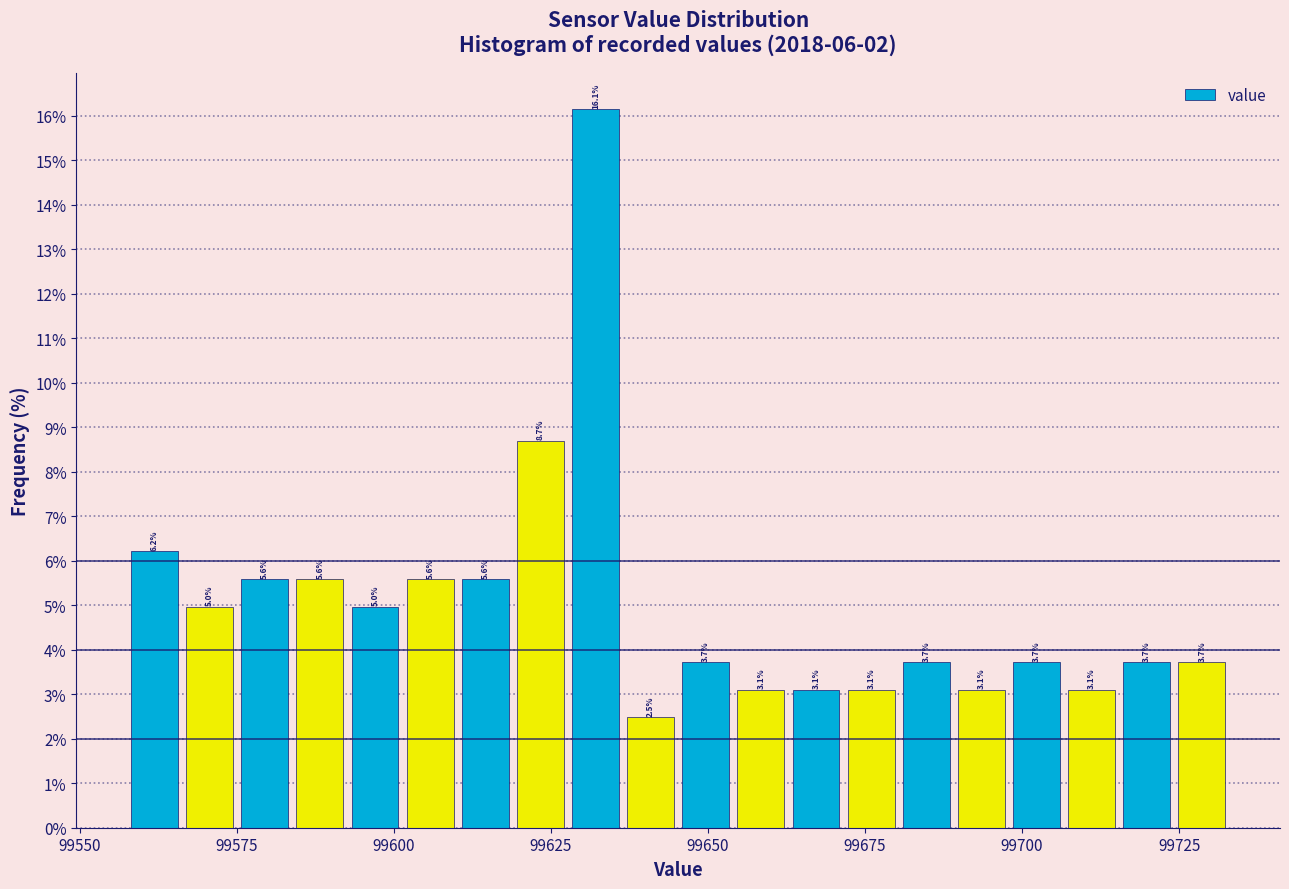

Read against the x-axis, roughly where is the centre of the tallest bar?

99630